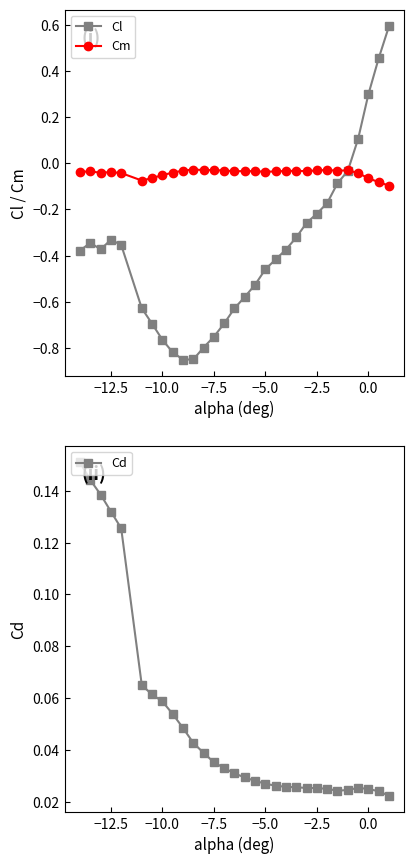

What is the difference between the maximum and minimum values in the Cl series?

1.4